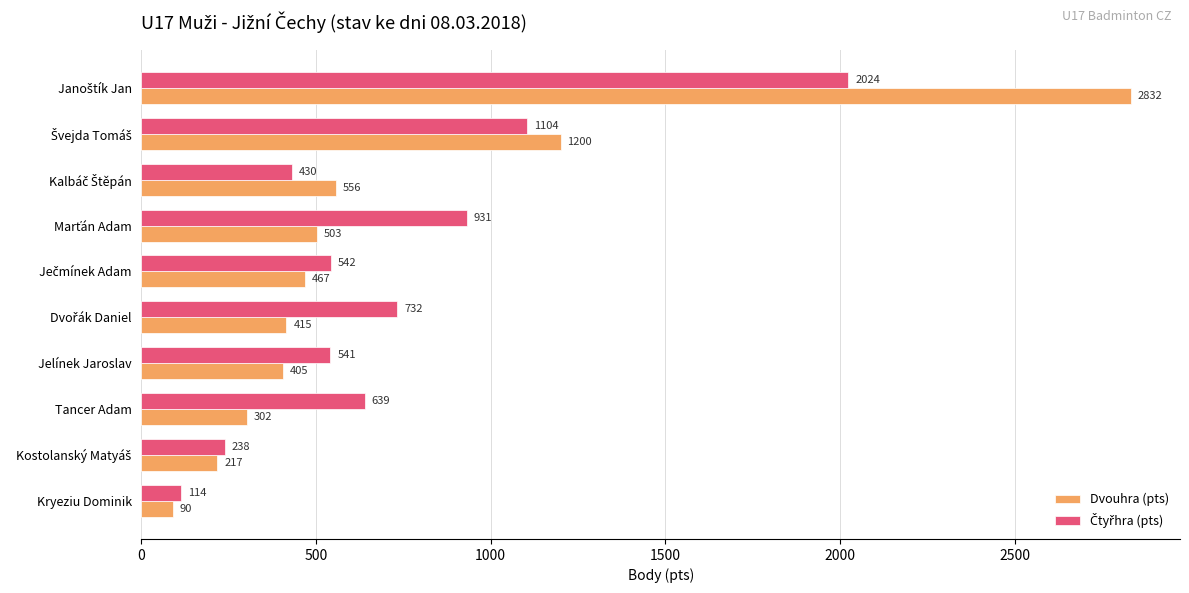

What is the approximate value of Dvouhra (pts) at Jelínek Jaroslav, to the nearest 50?

400